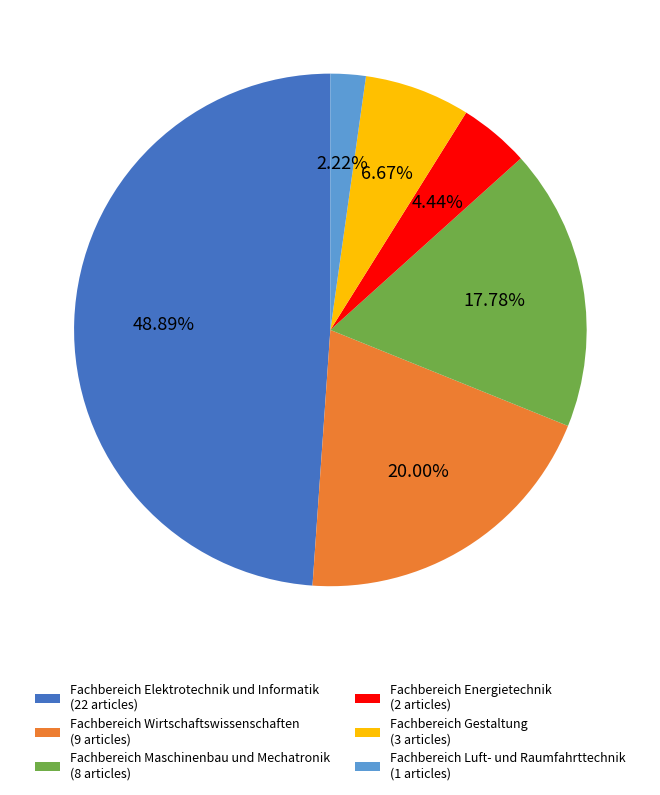

Which category has the smallest portion of the pie?

Fachbereich Luft- und Raumfahrttechnik